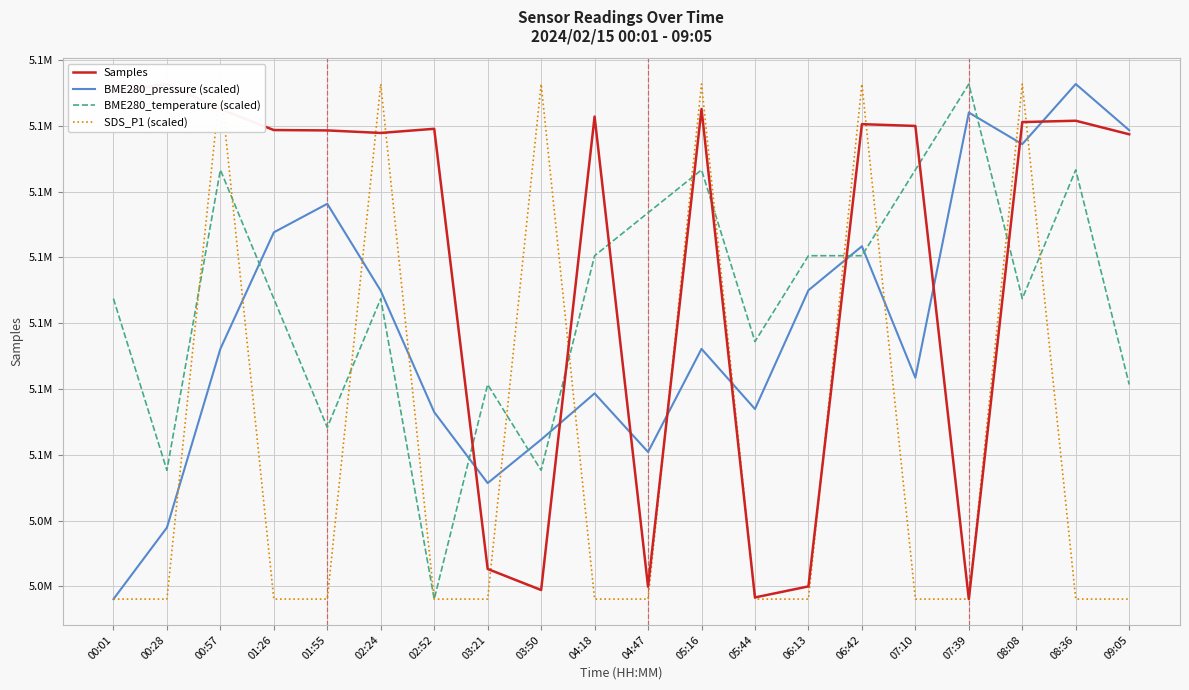

The BME280_pressure (scaled) series shows 5051423.9 at 03:21. True or false?

True